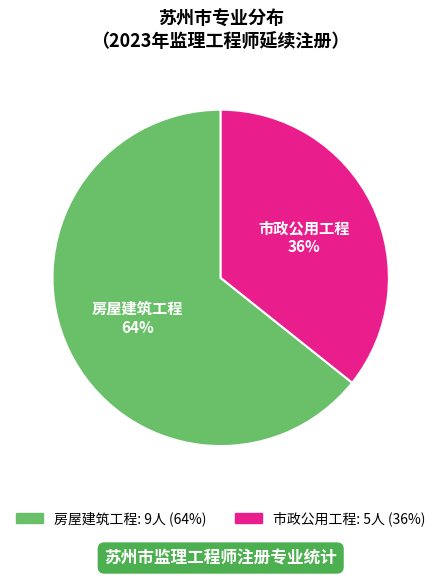

Is there any slice that represents more than half of the pie?

Yes